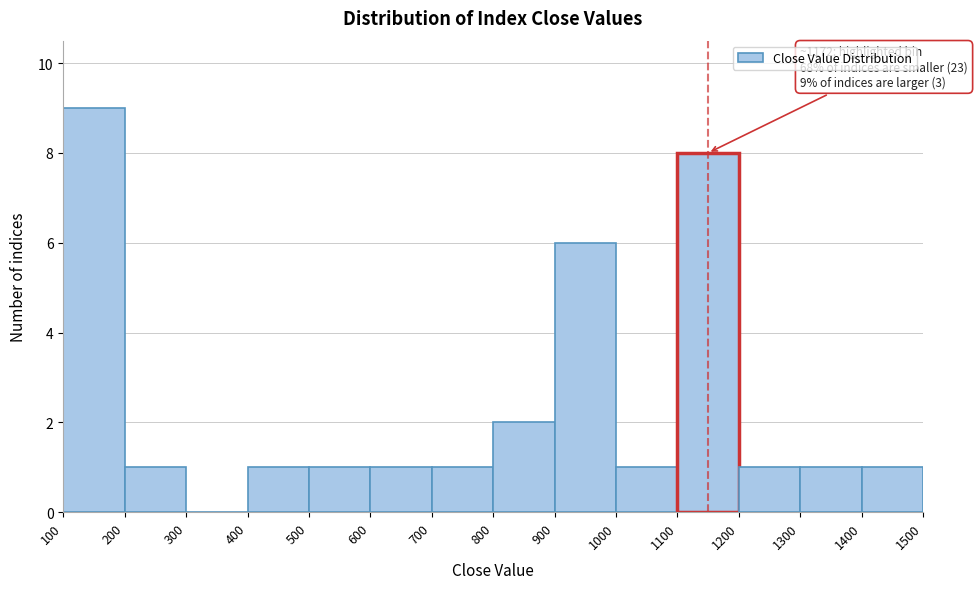

Which range on the x-axis has the tallest bar?

100 to 200